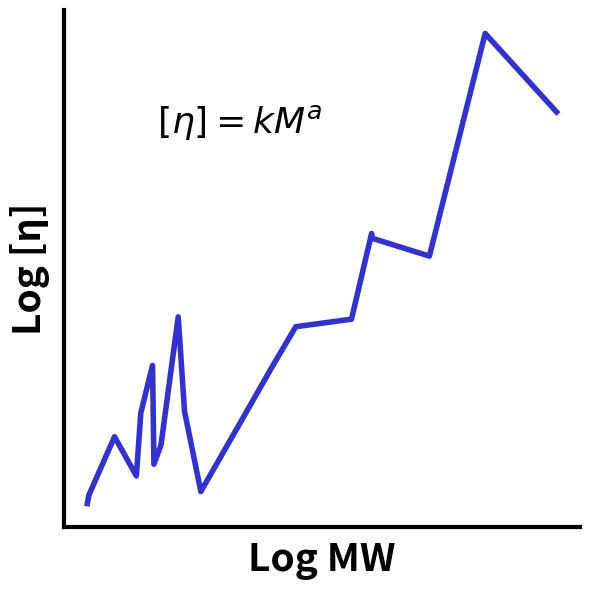

True or false: there are more than 1 points higher than both neighbors.

True